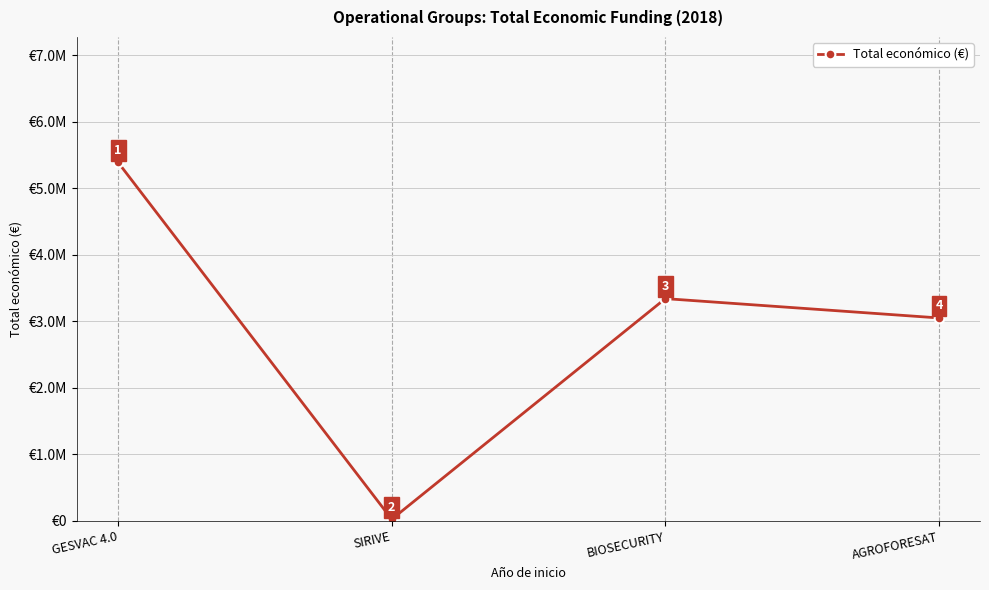

Is this an area chart (filled region under the line)?

No